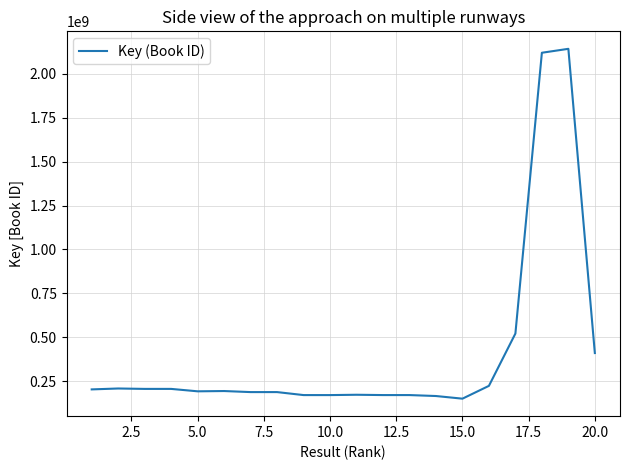

What is the difference between the maximum and minimum values?

1991238380